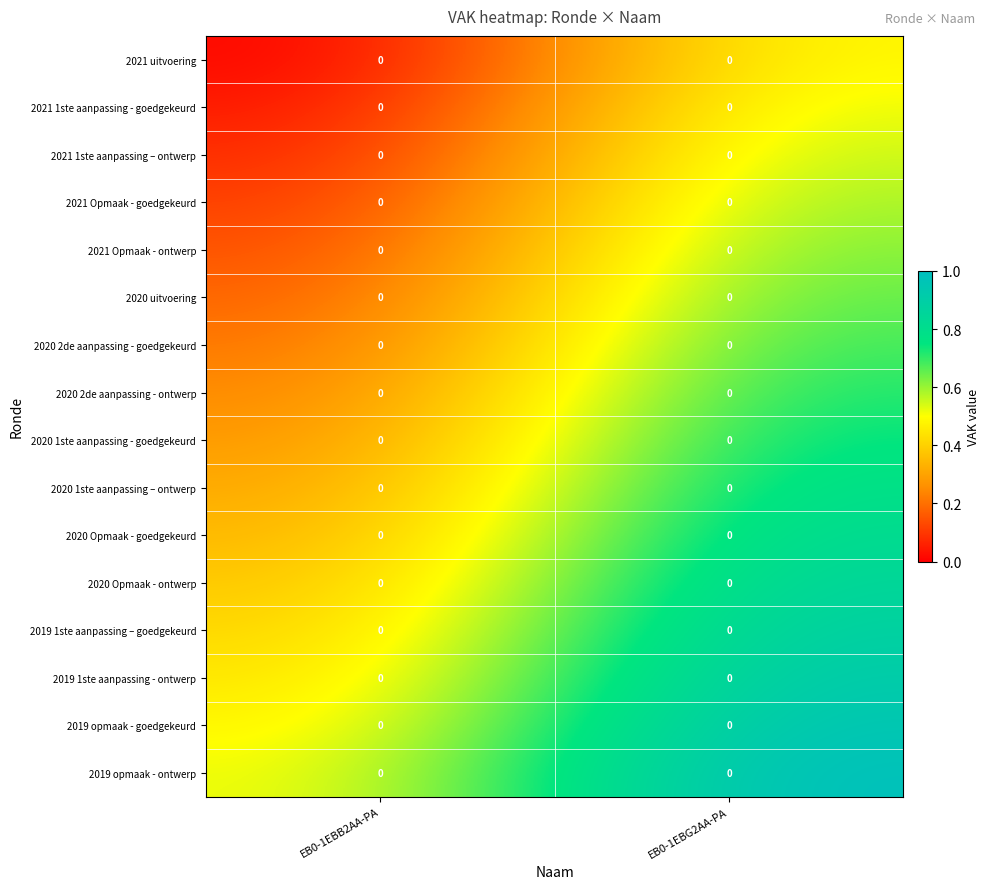

Rank the series at EB0-1EBB2AA-PA from highest to lowest value.

2019 opmaak - ontwerp, 2019 opmaak - goedgekeurd, 2019 1ste aanpassing - ontwerp, 2019 1ste aanpassing – goedgekeurd, 2020 Opmaak - ontwerp, 2020 Opmaak - goedgekeurd, 2020 1ste aanpassing – ontwerp, 2020 1ste aanpassing - goedgekeurd, 2020 2de aanpassing - ontwerp, 2020 2de aanpassing - goedgekeurd, 2020 uitvoering, 2021 Opmaak - ontwerp, 2021 Opmaak - goedgekeurd, 2021 1ste aanpassing – ontwerp, 2021 1ste aanpassing - goedgekeurd, 2021 uitvoering